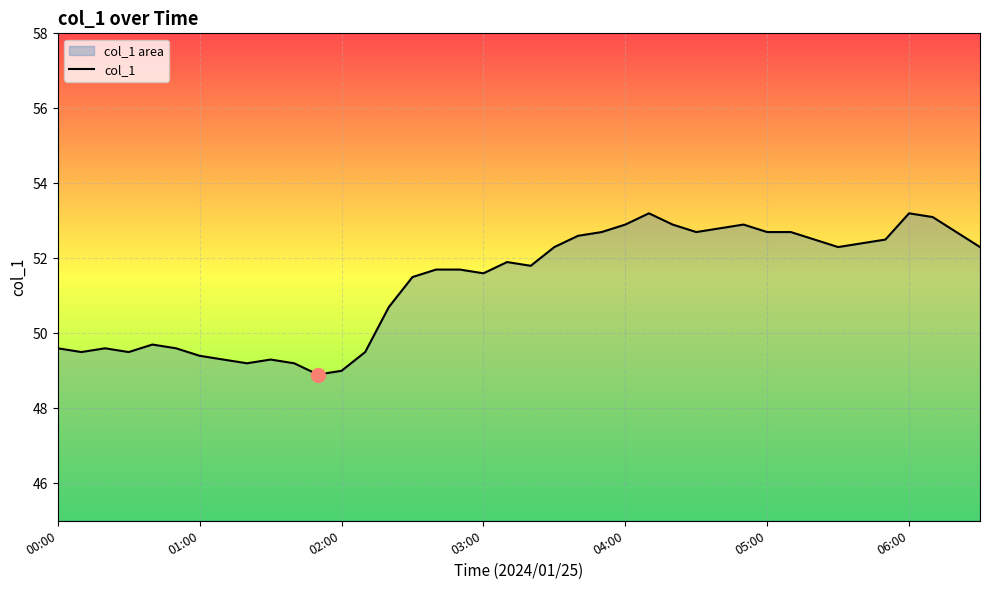

What is the minimum value shown in the chart?

48.9